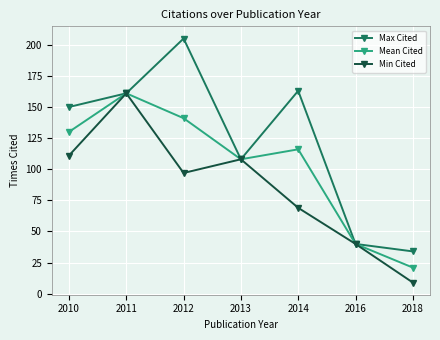

Reading left to right, list all the values displayed in this chart.

Max Cited: 2010=150	2011=161	2012=205	2013=108	2014=163	2016=40	2018=34
Mean Cited: 2010=130	2011=161	2012=141	2013=108	2014=116	2016=40	2018=21
Min Cited: 2010=111	2011=161	2012=97	2013=108	2014=69	2016=40	2018=9